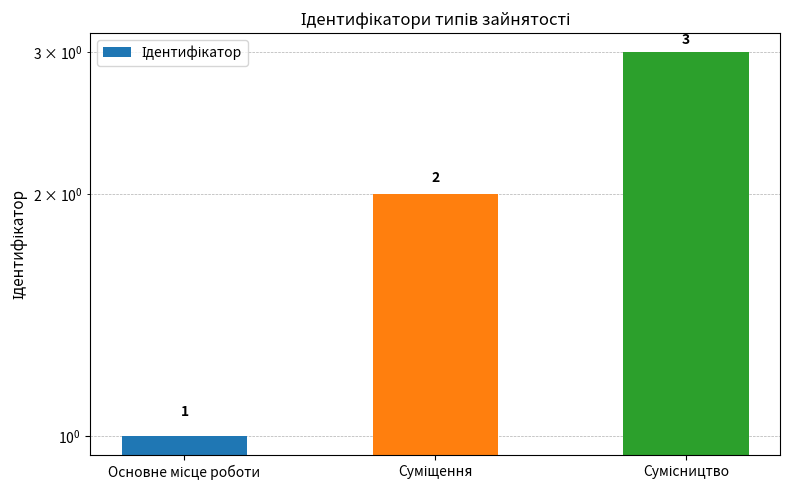

What is the value of the 3rd bar from the left?

3